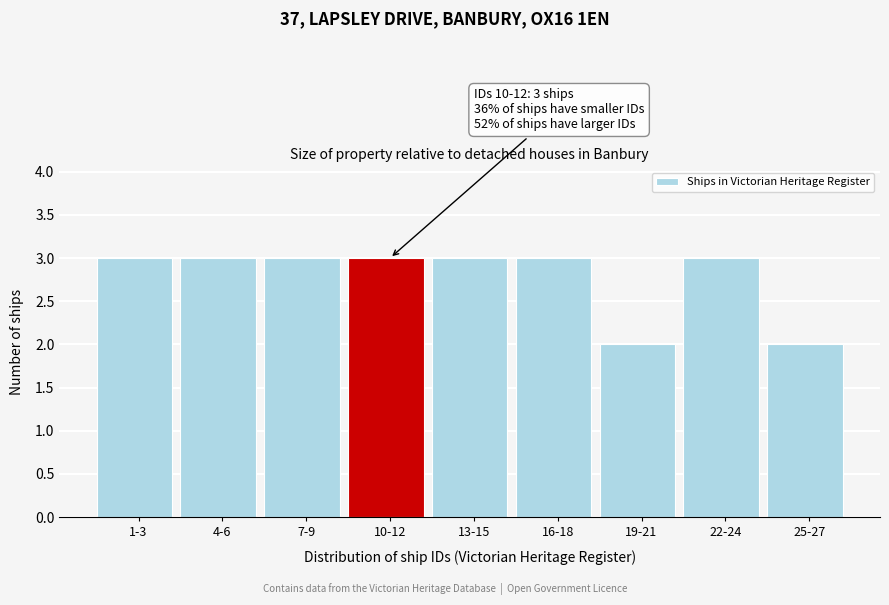

Reading right to left, what are all the values shown in this chart?

25-27=2	22-24=3	19-21=2	16-18=3	13-15=3	10-12=3	7-9=3	4-6=3	1-3=3